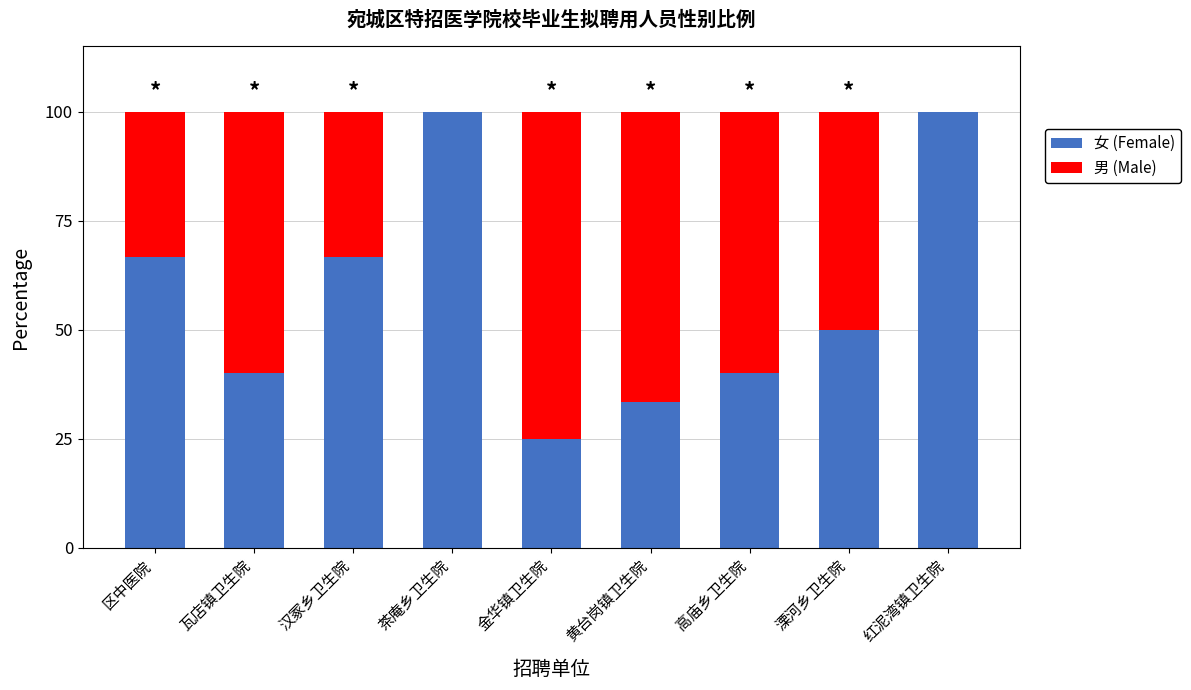

Is it true that 女 (Female) equals 40.0 at 瓦店镇卫生院?

True